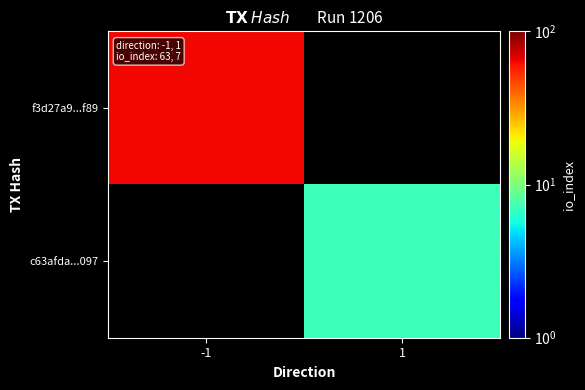

At how many categories does at least one series exceed 44?

1